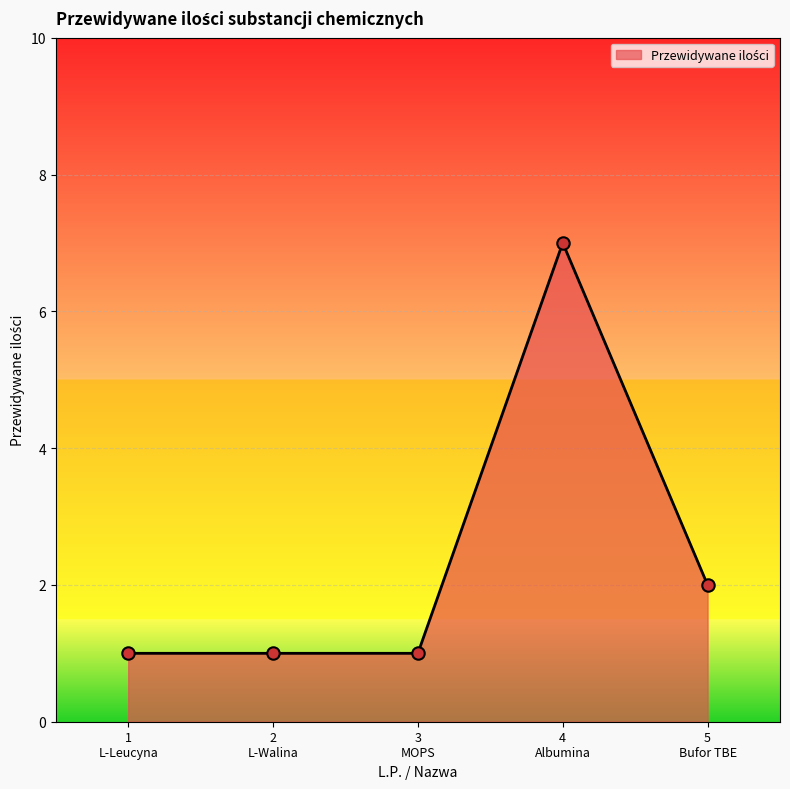

Which has a higher value, 3
MOPS or 4
Albumina?

4
Albumina